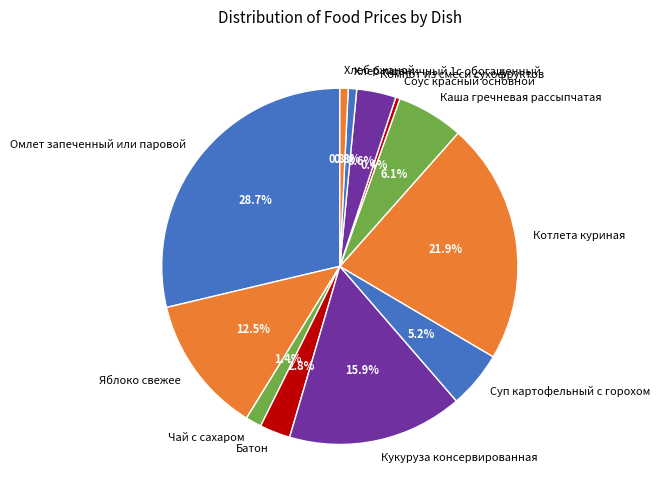

How many slices are in this pie chart?

12